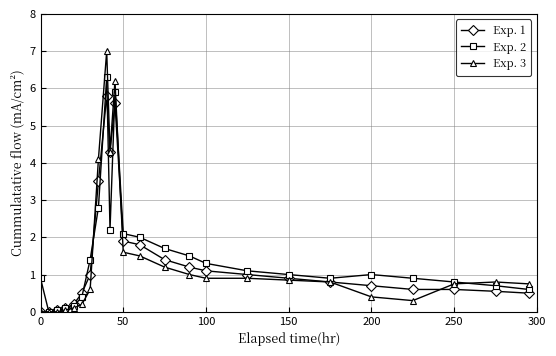

True or false: Exp. 2 has more than 1 interior local peaks.

True